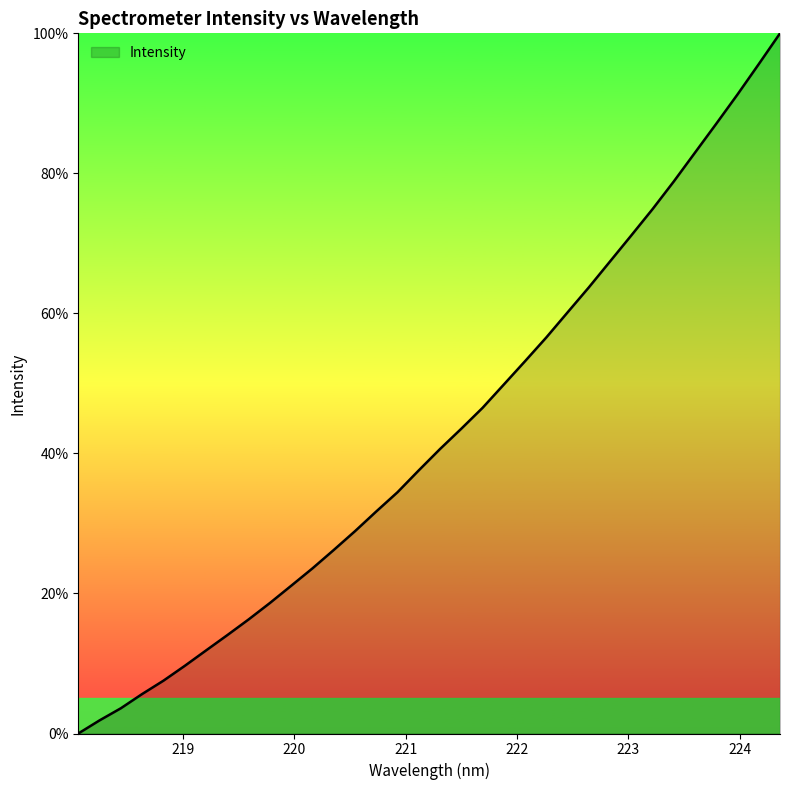

What is the difference between the maximum and minimum values?

100.0